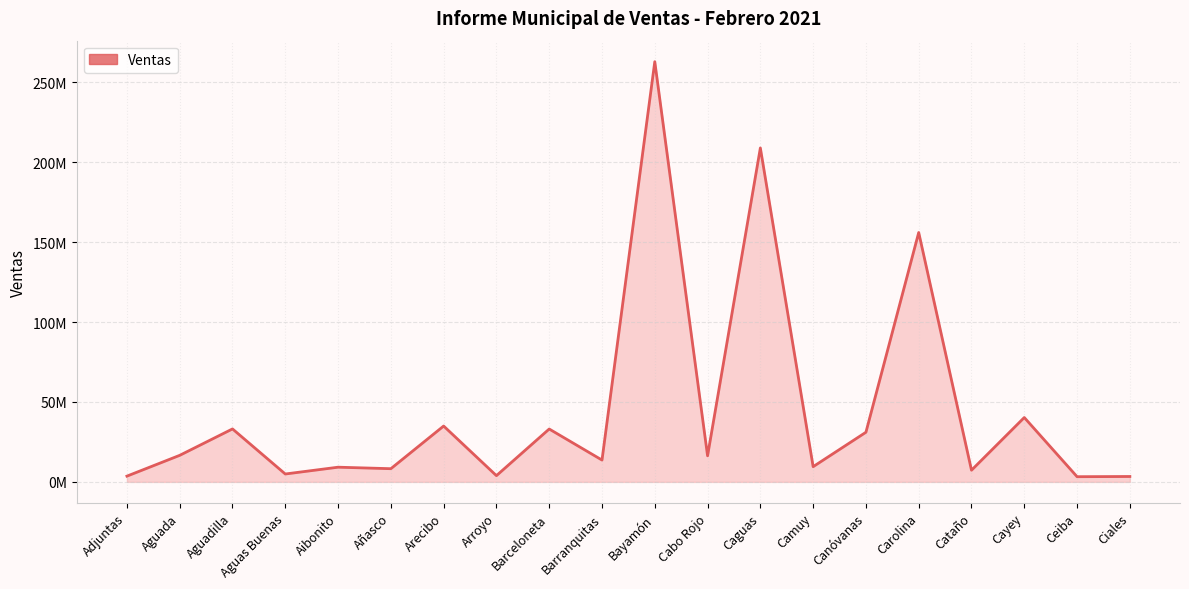

What position from the left is Ciales?

20